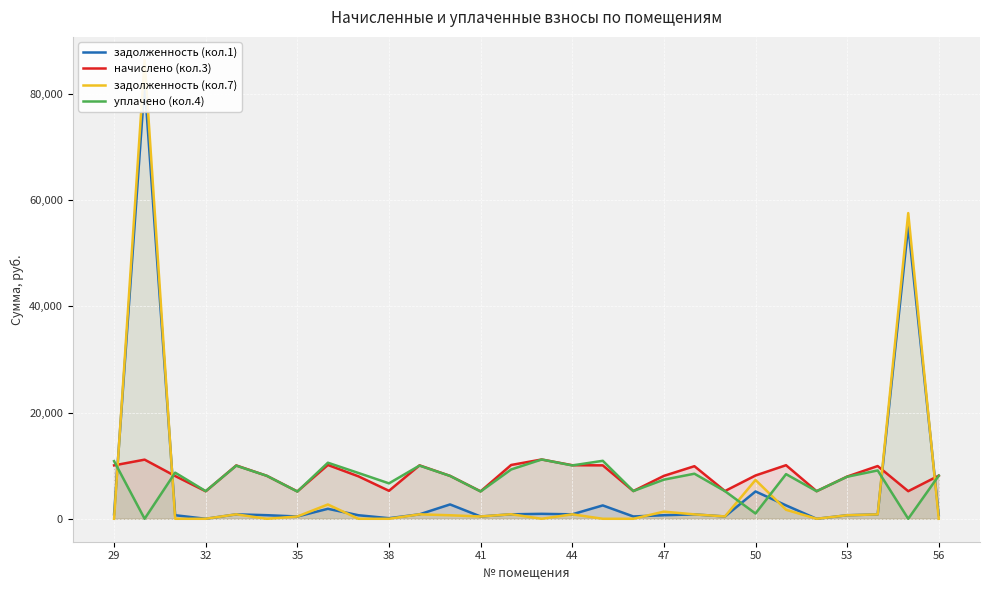

Where is the first local minimum for начислено (кол.3)?

32